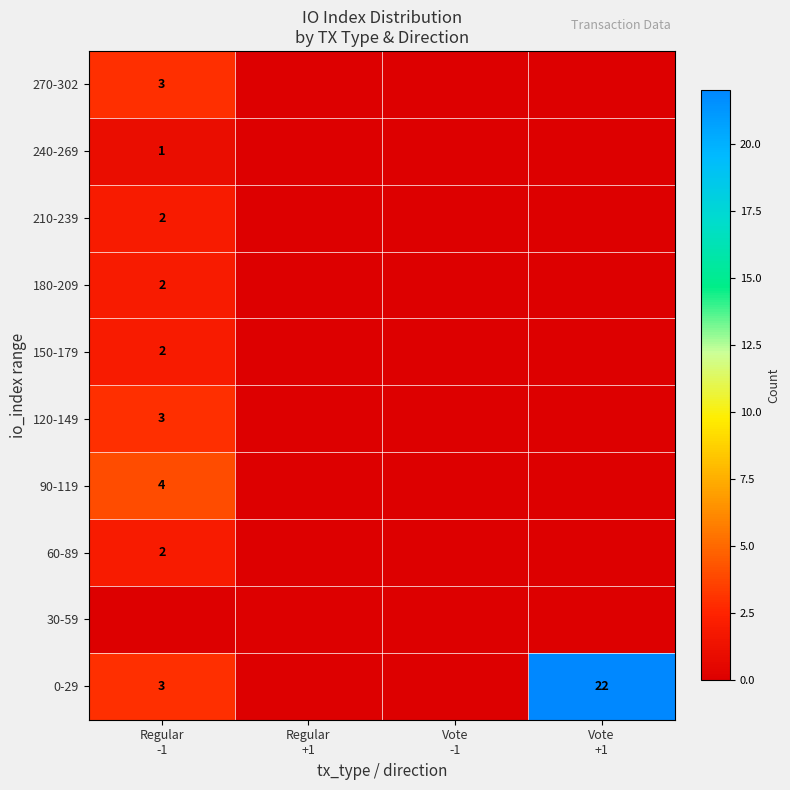

At which category does the chart reach its minimum across all series?

Regular
+1